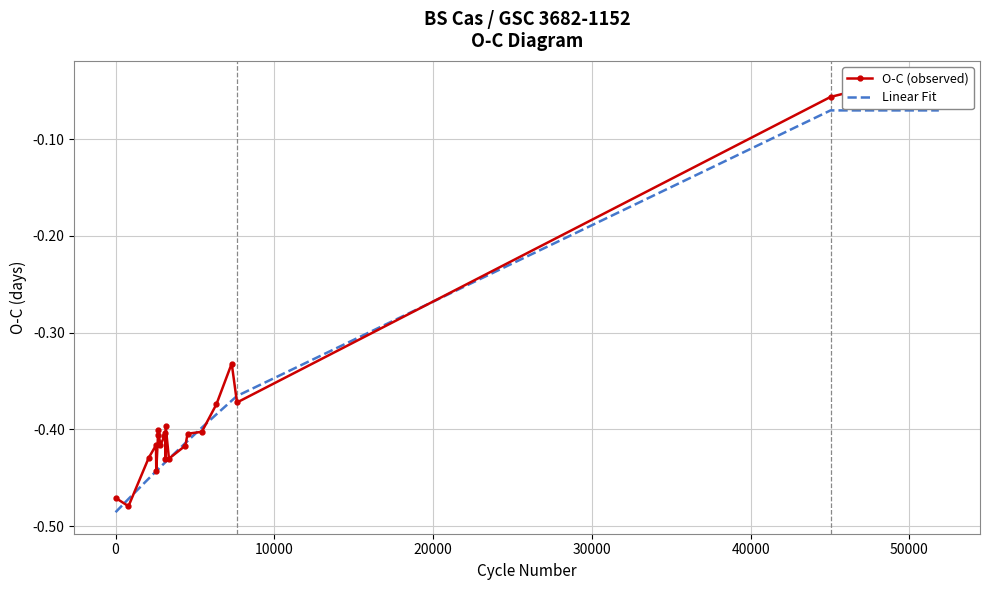

What is the sum of all O-C (observed) values?

-8.6